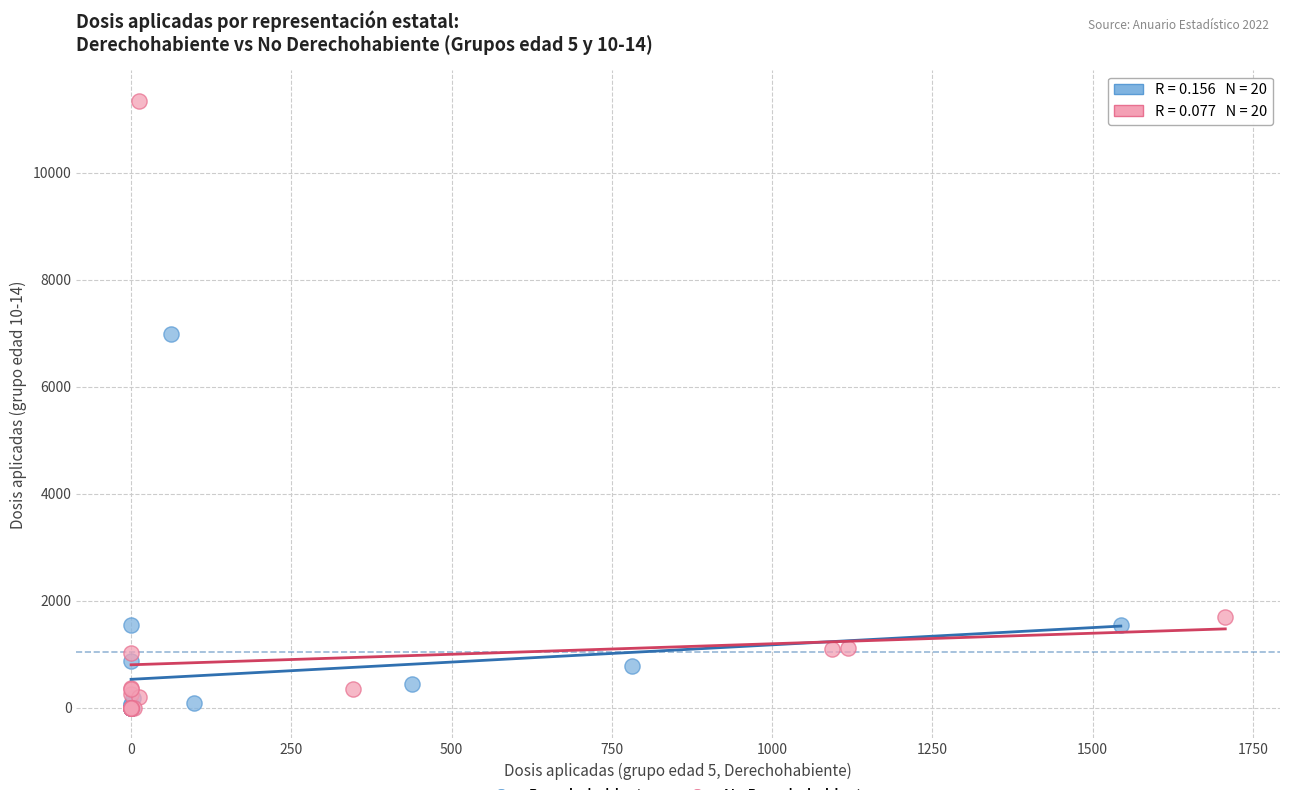

Which series has the largest Y range (max minus min)?

No Derechohabiente